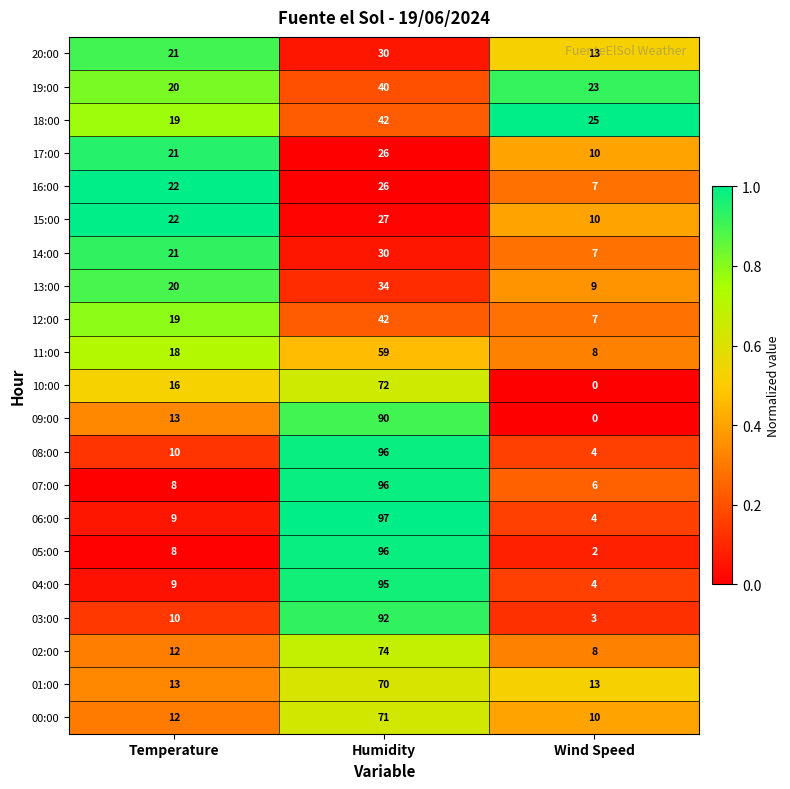

List the labels in order of 09:00 value, largest first.

Humidity, Temperature, Wind Speed